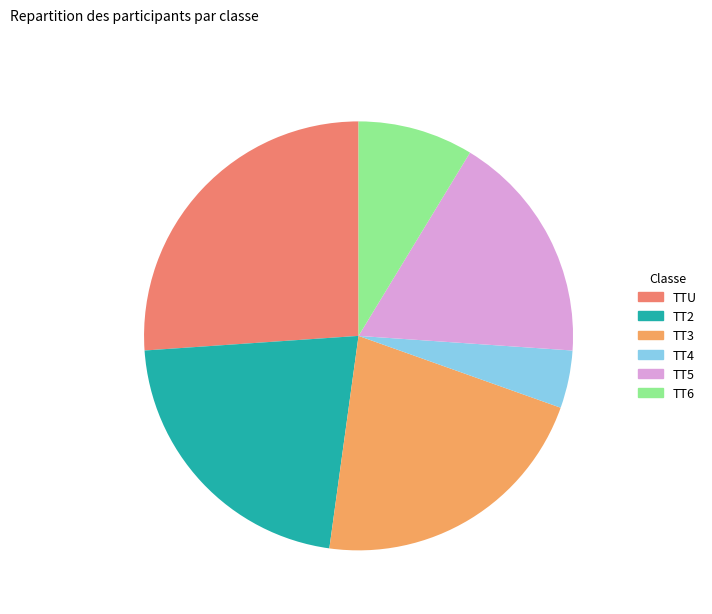

What is the change in value from TT4 to TT6?

+1